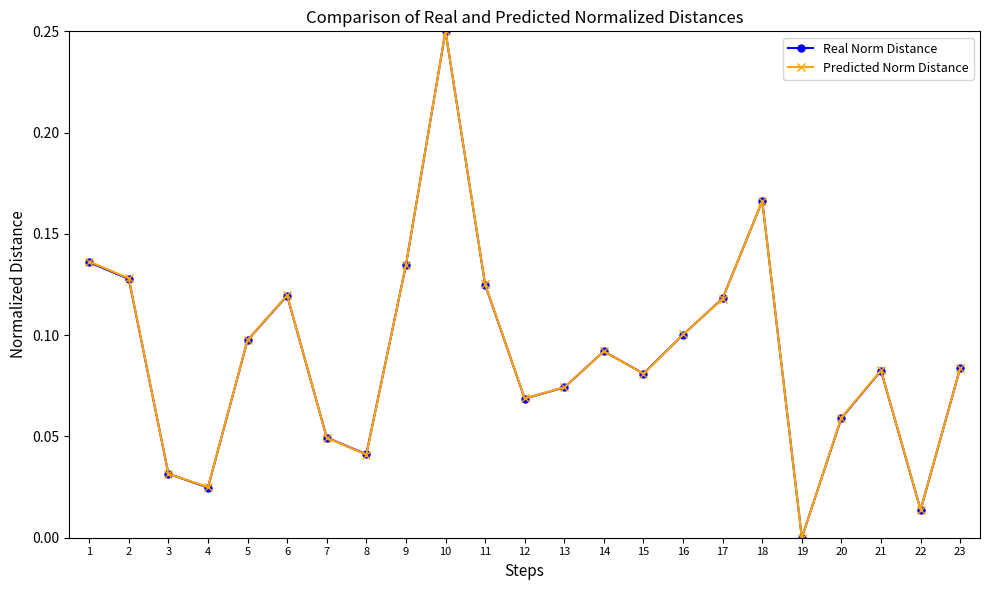

At which category is the sum across all series the highest?

10